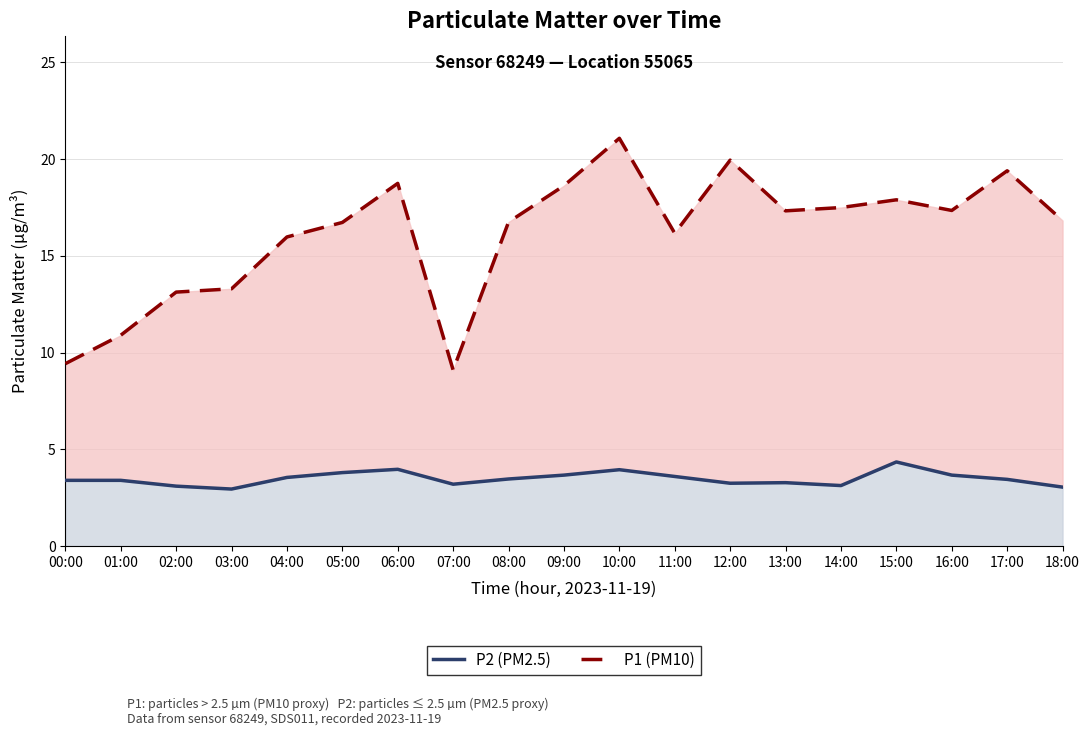

What is the difference between the P1 (PM10) values at 16:00 and 17:00?

2.0